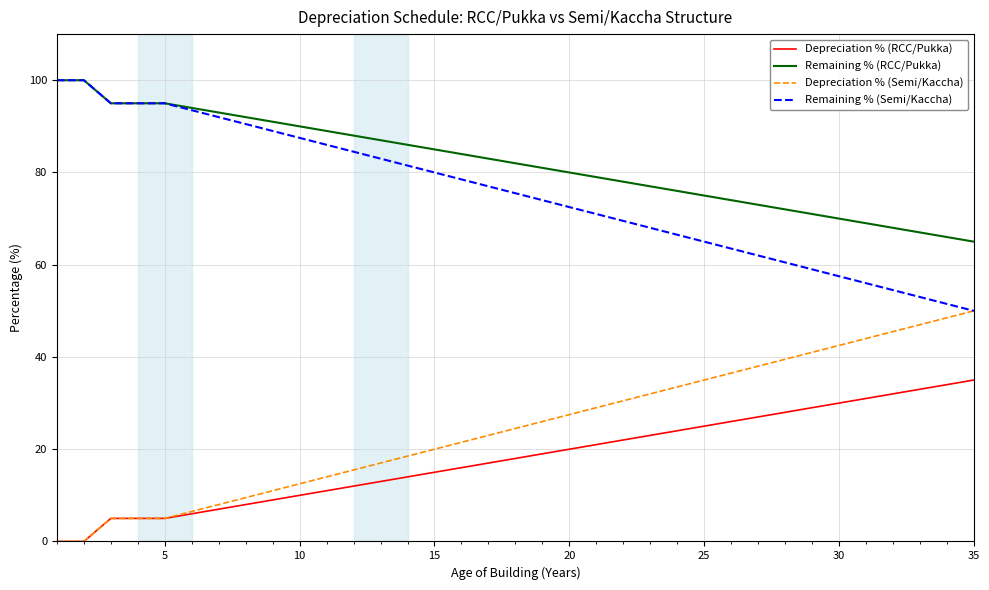

True or false: Depreciation % (Semi/Kaccha) and Remaining % (RCC/Pukka) intersect in this chart.

False